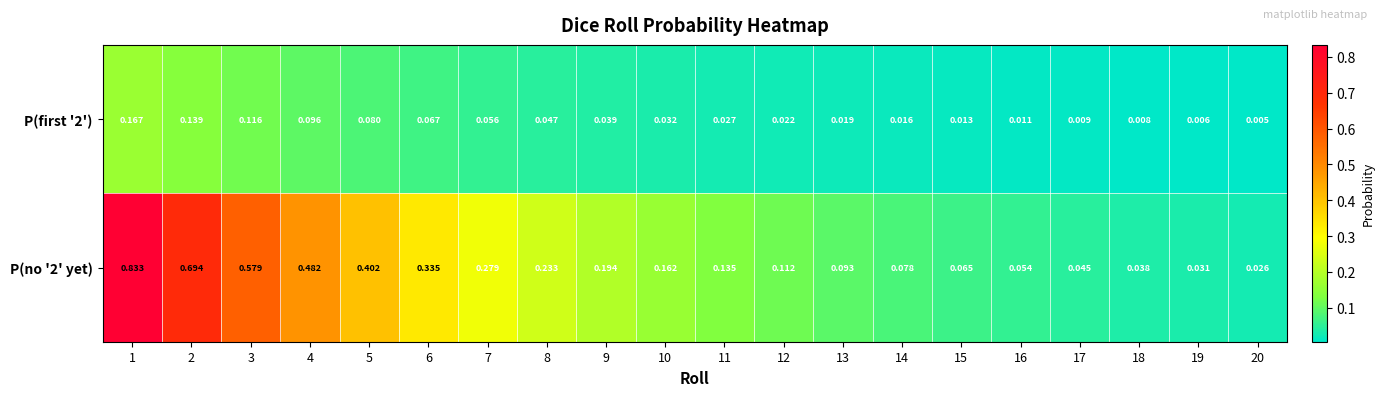

Which series has the largest total across all categories?

row_1